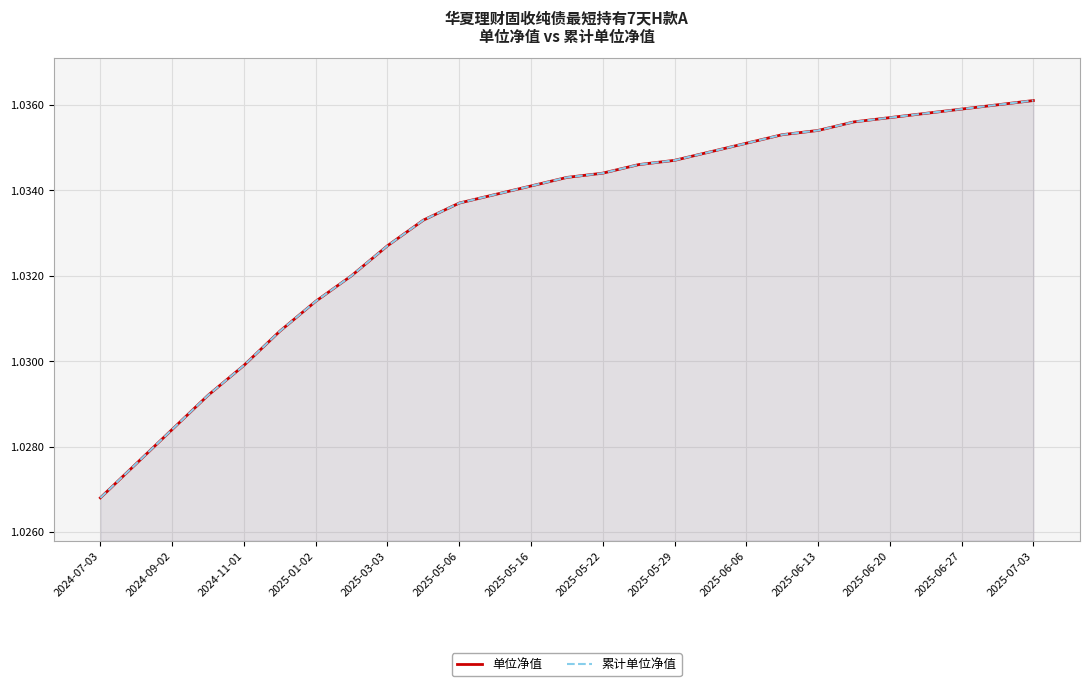

The 累计单位净值 series shows 0.7 at 2025-06-06. True or false?

False